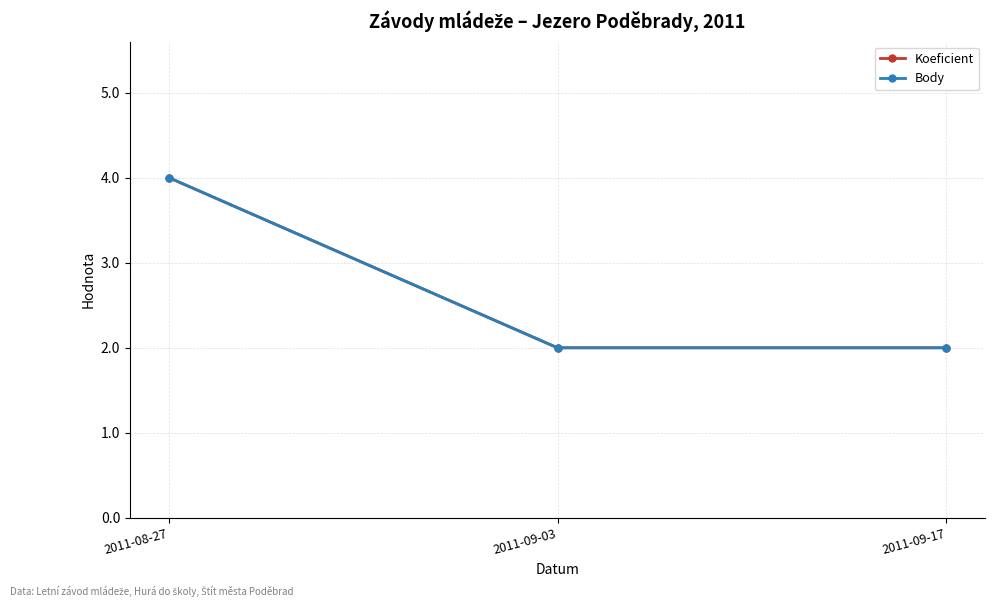

How many data points in Koeficient are above 2?

1